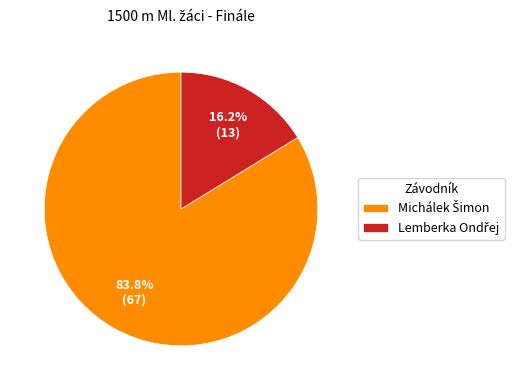

Is there any slice that represents more than half of the pie?

Yes